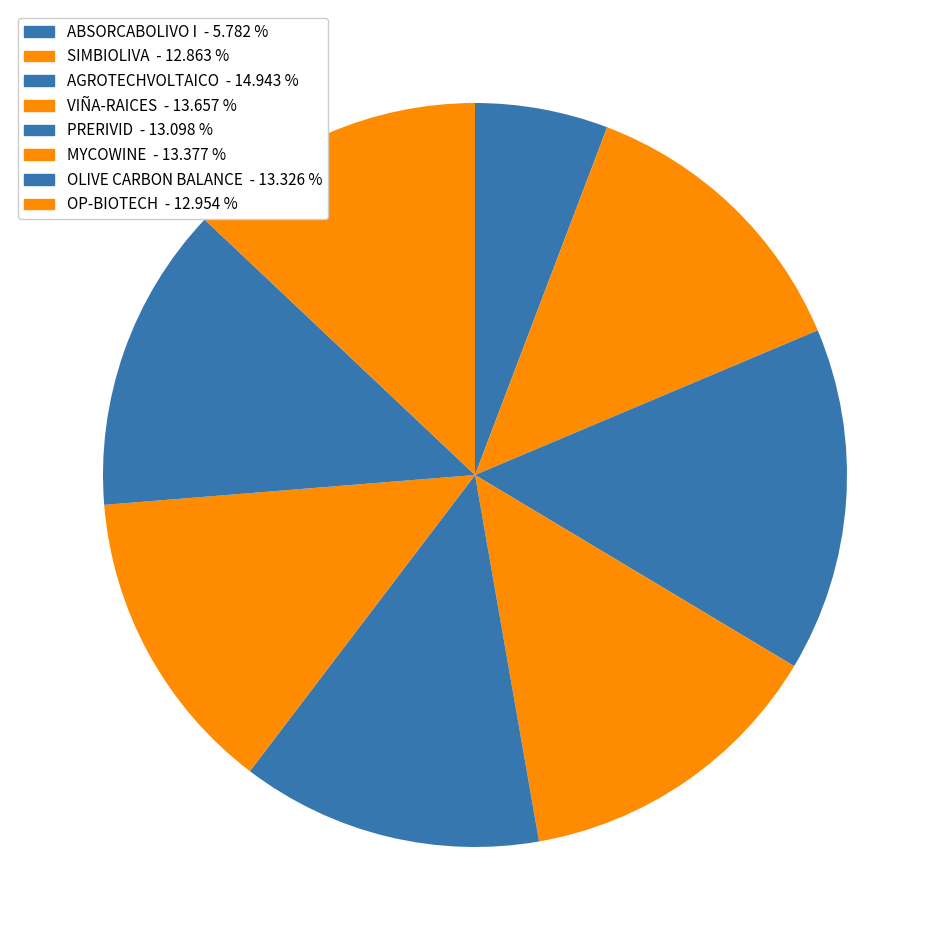

How many segments does this pie chart have?

8